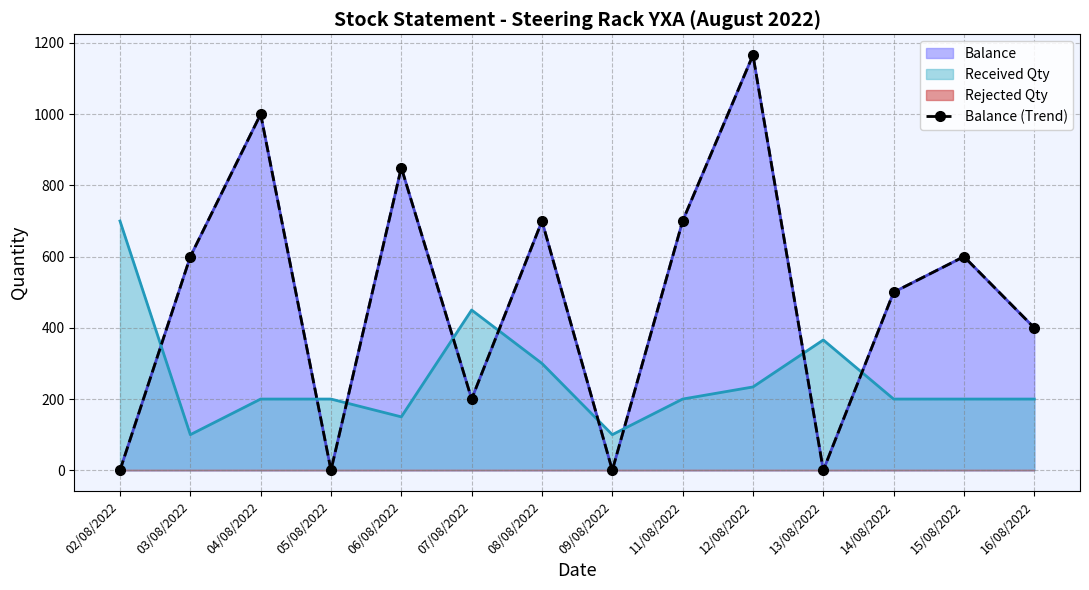

Which has a higher value, 11/08/2022 or 06/08/2022?

06/08/2022